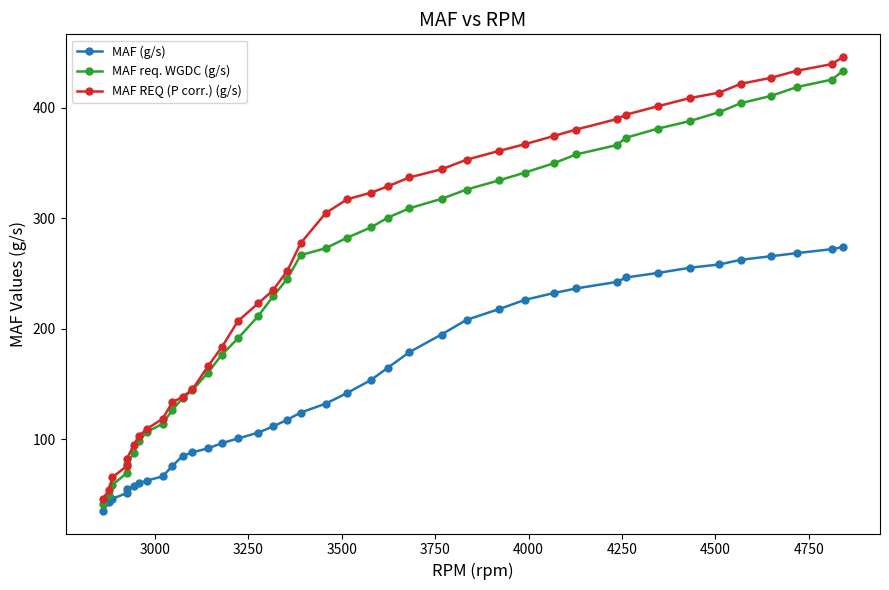

Which series has the largest total across all categories?

MAF REQ (P corr.) (g/s)